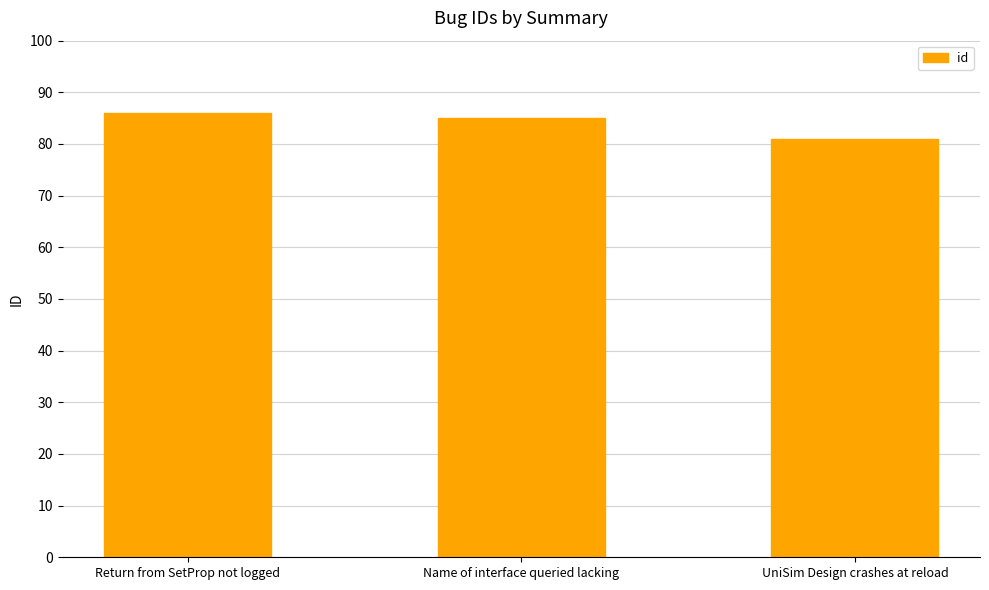

What is the label of the 3rd bar from the left?

UniSim Design crashes at reload